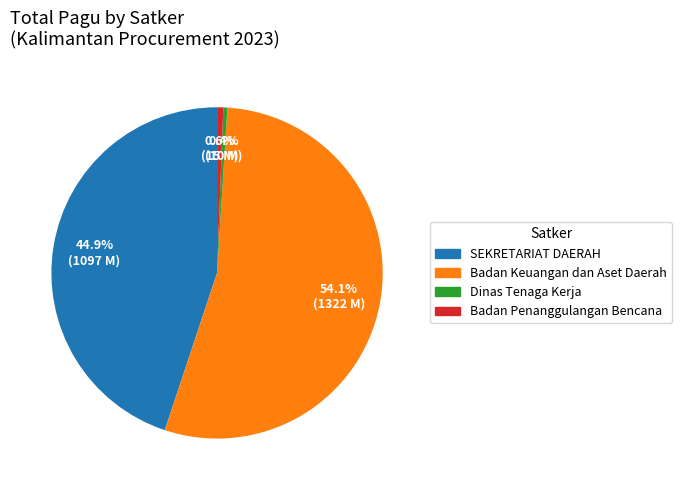

Does any single category account for the majority?

Yes